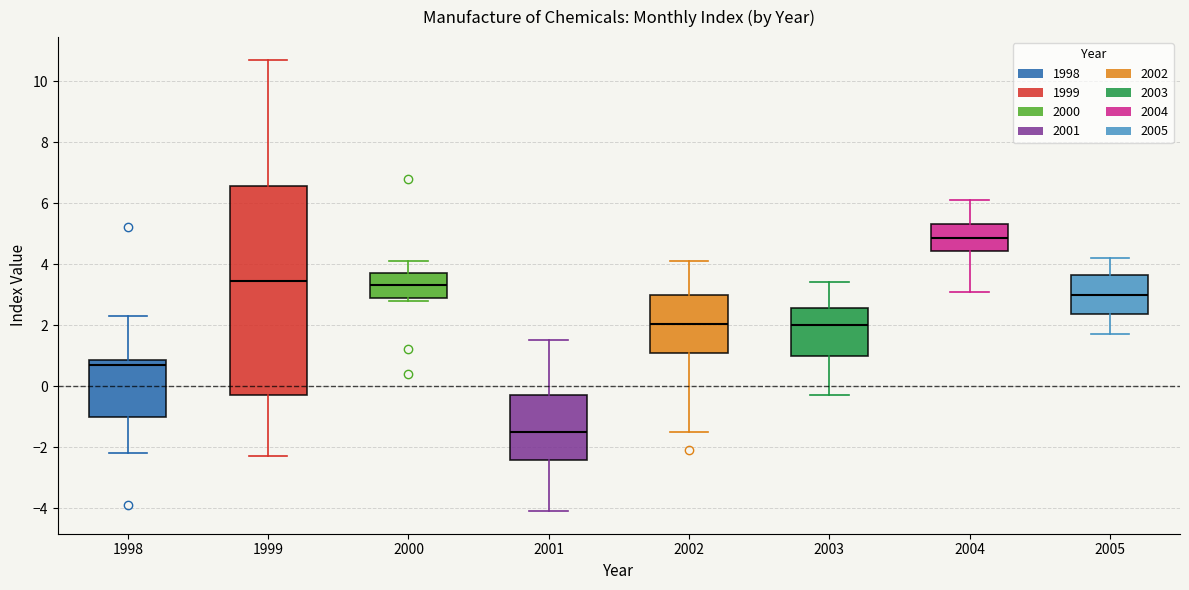

Reading left to right, read every box against the y-axis: the position of its median line, the range the box covers, and the ends of its whiskers. The values are not printed on the chart, so give them approximately, as read against the axis.

1998: median 0.8 (just below the box's upper edge), box -1.0 to 0.8, whiskers -2.2 to 2.4
1999: median 3.4, box -0.2 to 6.6, whiskers -2.2 to 10.8
2000: median 3.4, box 2.8 to 3.8, whiskers 2.8 (just below the box's lower edge) to 4.2
2001: median -1.4, box -2.4 to -0.2, whiskers -4.0 to 1.6
2002: median 2.0, box 1.2 to 3.0, whiskers -1.4 to 4.2
2003: median 2.0, box 1.0 to 2.6, whiskers -0.2 to 3.4
2004: median 4.8, box 4.4 to 5.4, whiskers 3.2 to 6.2
2005: median 3.0, box 2.4 to 3.6, whiskers 1.8 to 4.2